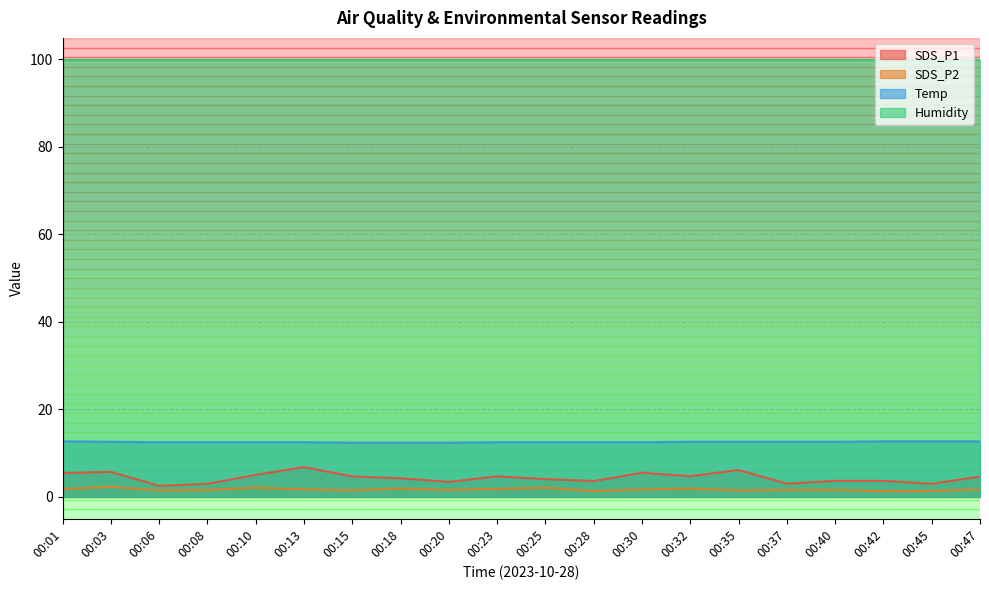

What is the sum of all SDS_P2 values?

34.1